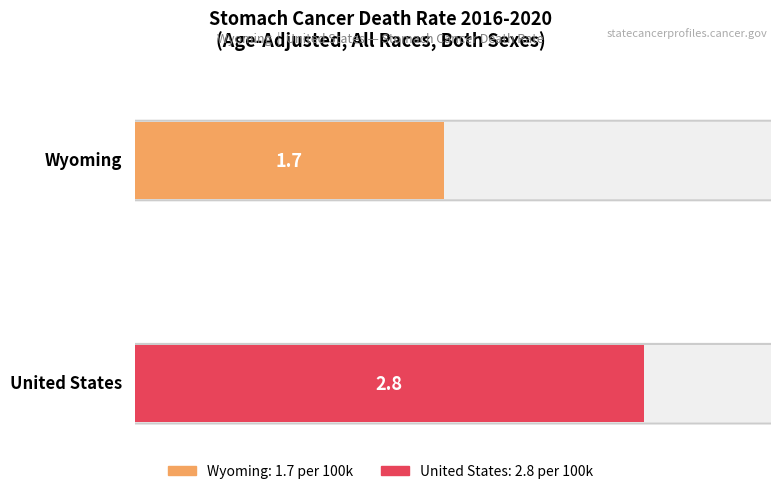

Does the chart contain stacked bars?

No